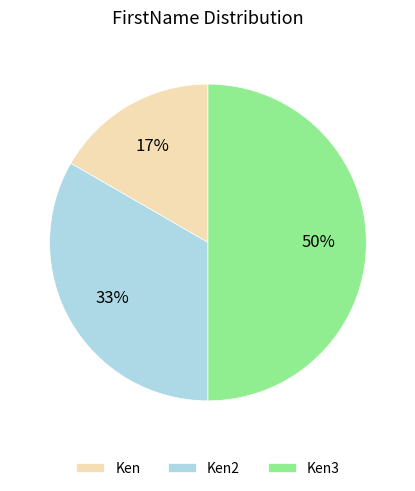

Is Ken the majority of the pie?

No